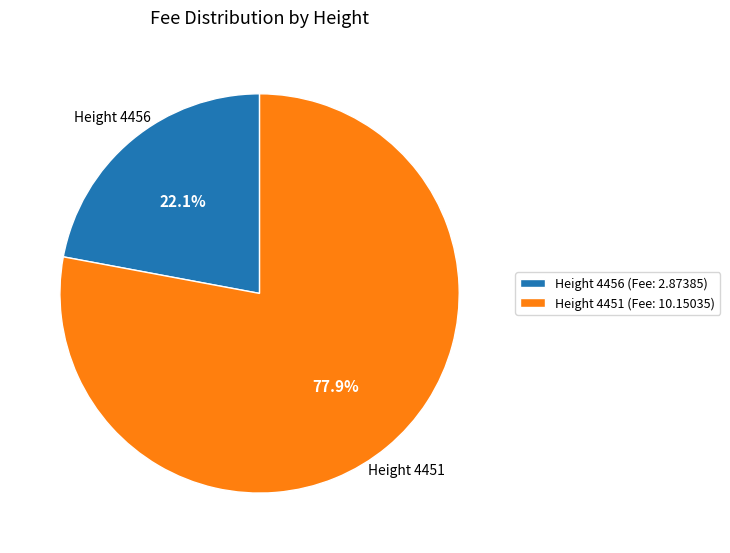

Which category has the biggest portion of the pie?

Height 4451 (Fee: 10.15035)